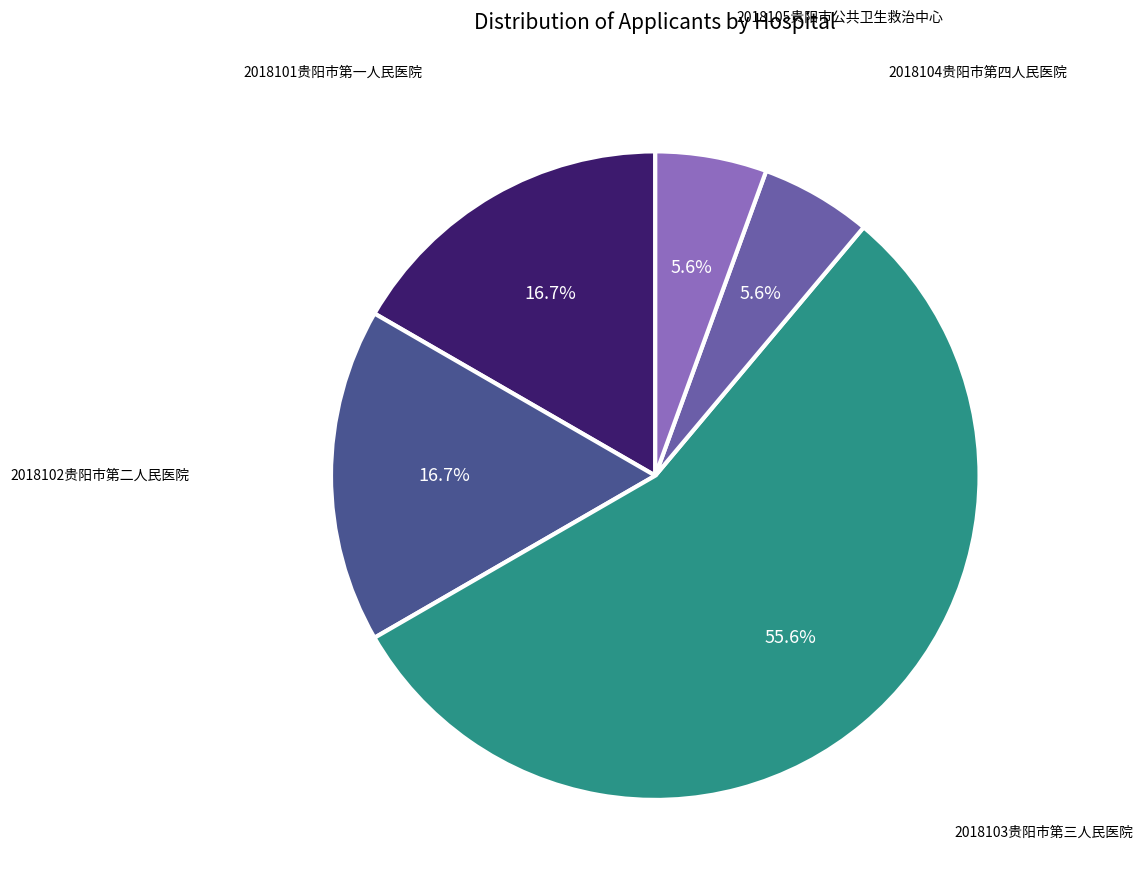

Which category has the biggest portion of the pie?

2018103贵阳市第三人民医院